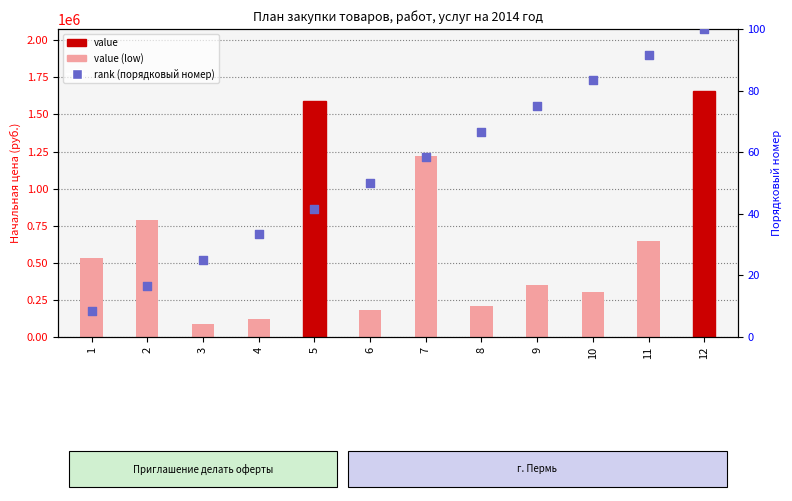

What are all the series names shown in the legend?

value, rank